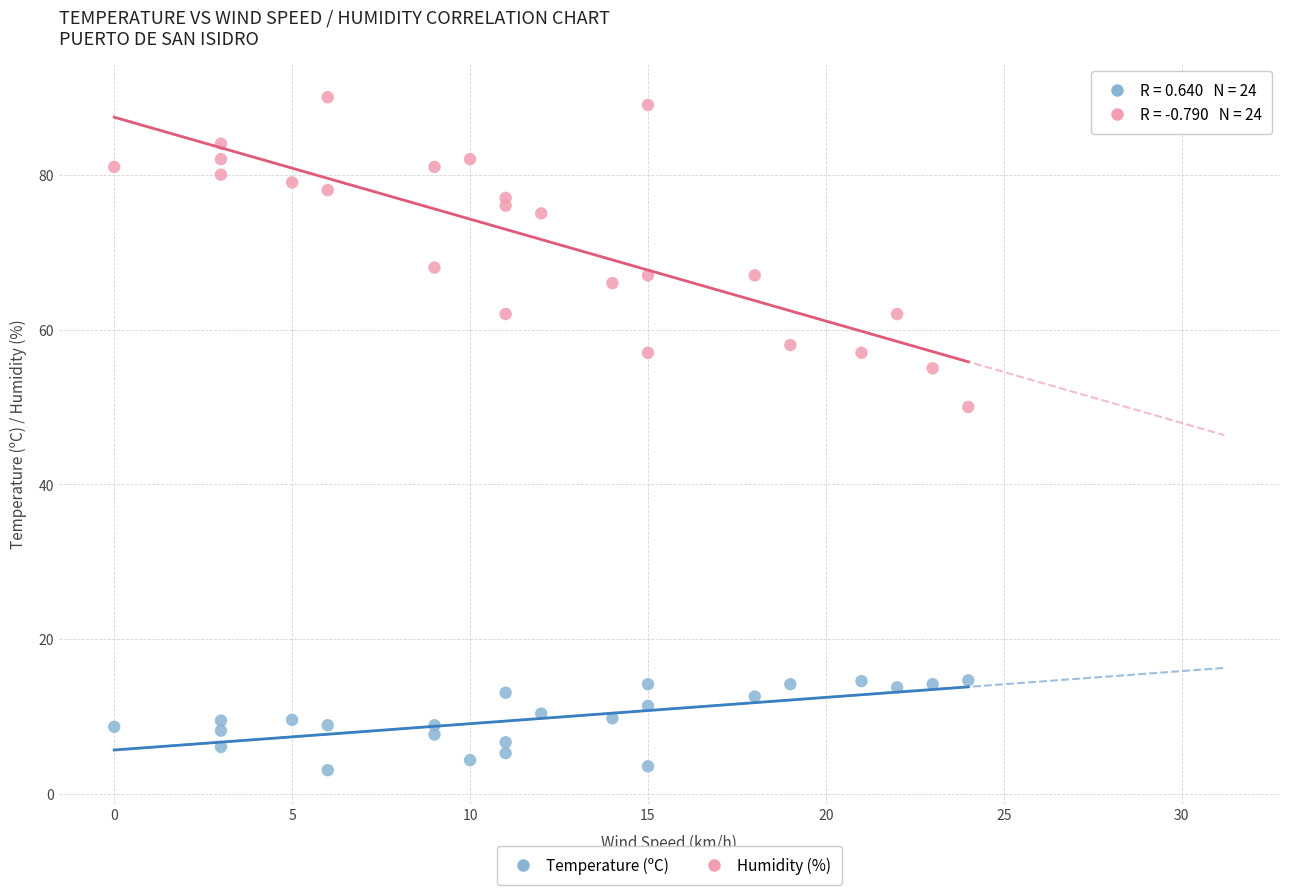

Across all data points, what is the range of Y values (max minus min)?

86.9